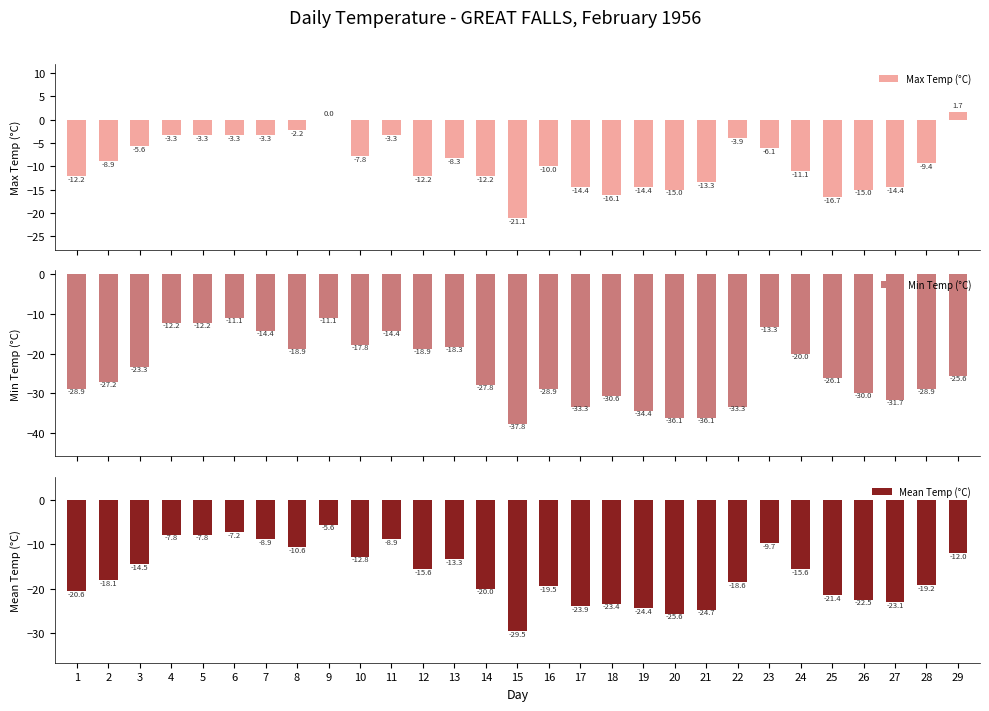

The value of Max Temp (°C) at 22 is -3.9. True or false?

True